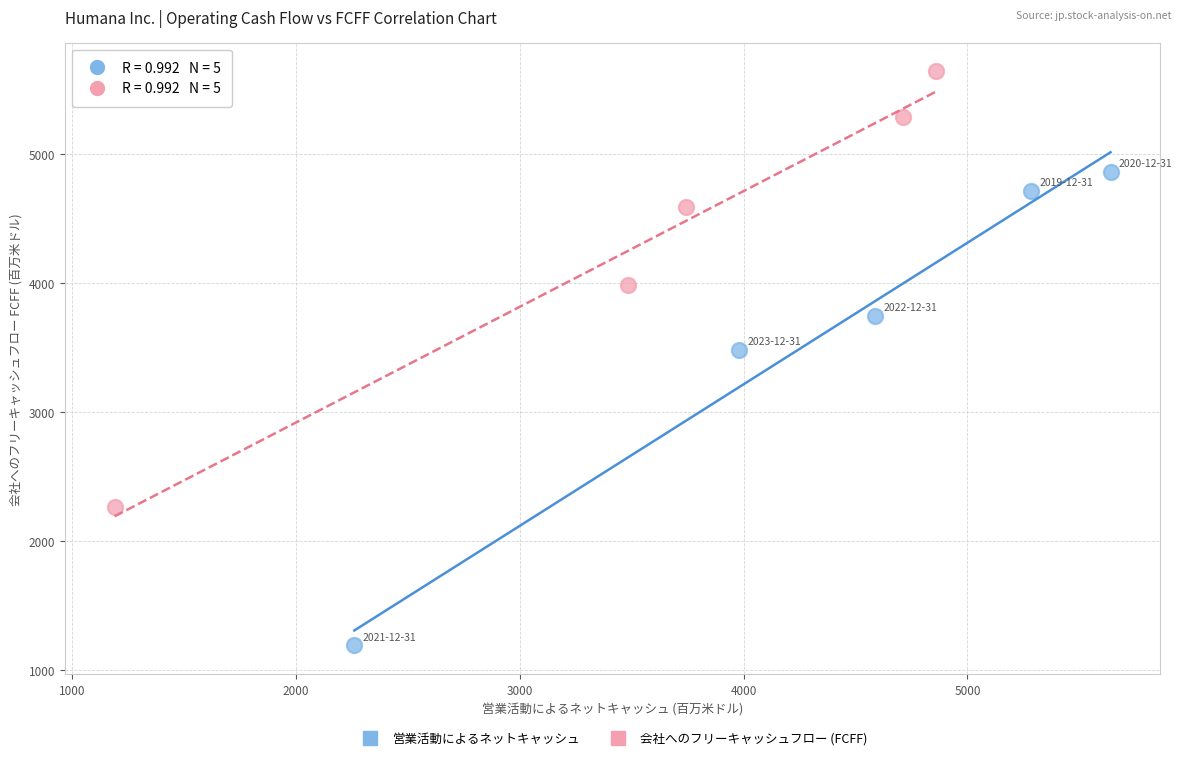

Which series has the largest Y range (max minus min)?

営業活動によるネットキャッシュ